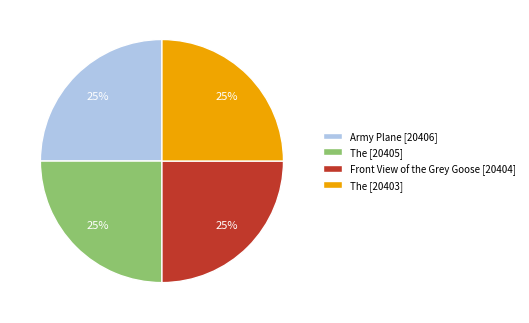

Does The [20403] account for over 50% of the chart?

No